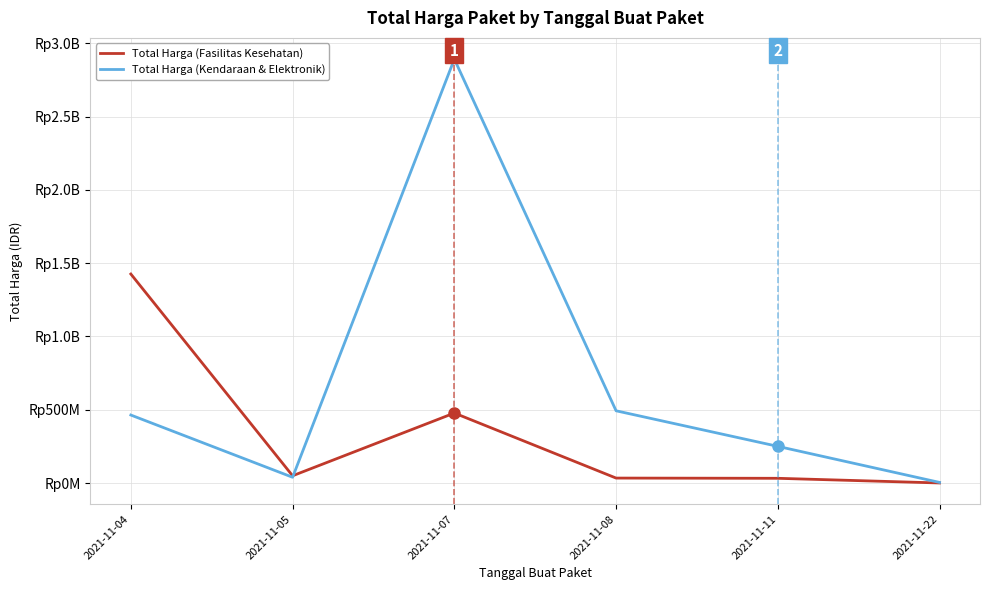

Is the value of Total Harga (Fasilitas Kesehatan) at 2021-11-11 greater than the value of Total Harga (Kendaraan & Elektronik) at 2021-11-11?

No